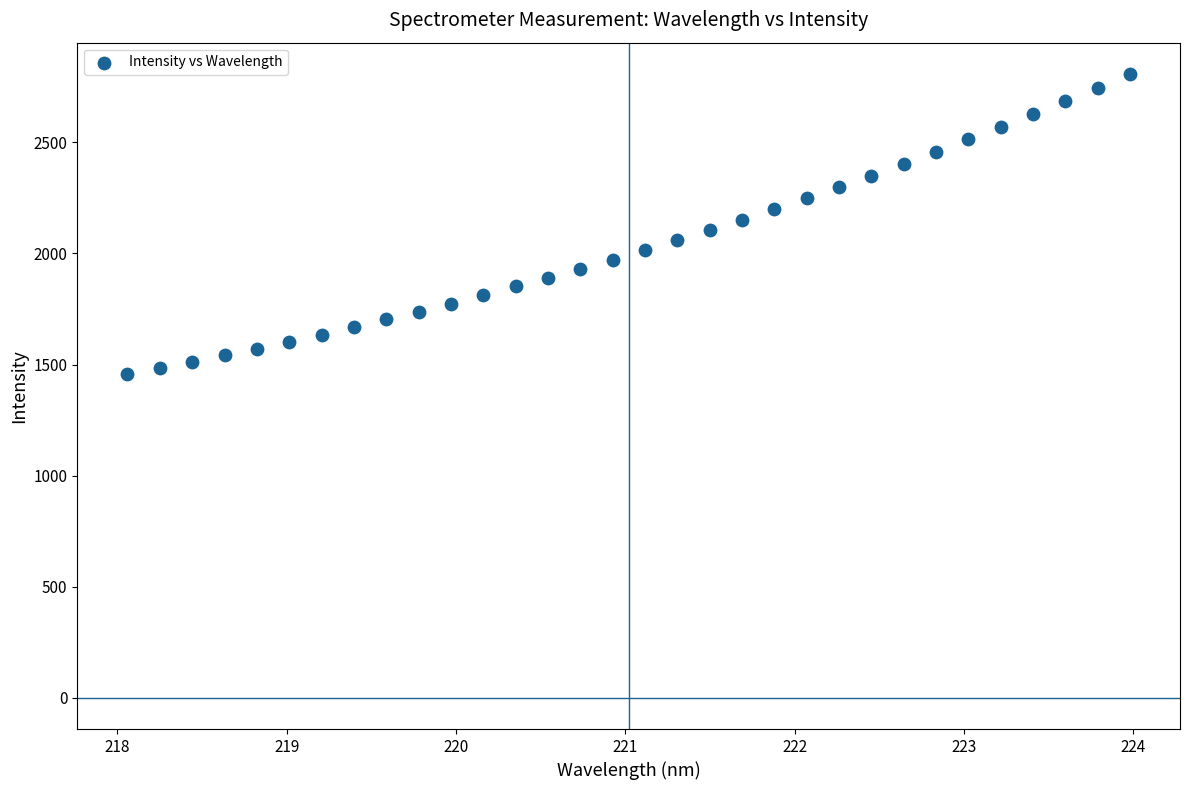

What is the range of X values (max minus min)?

5.9